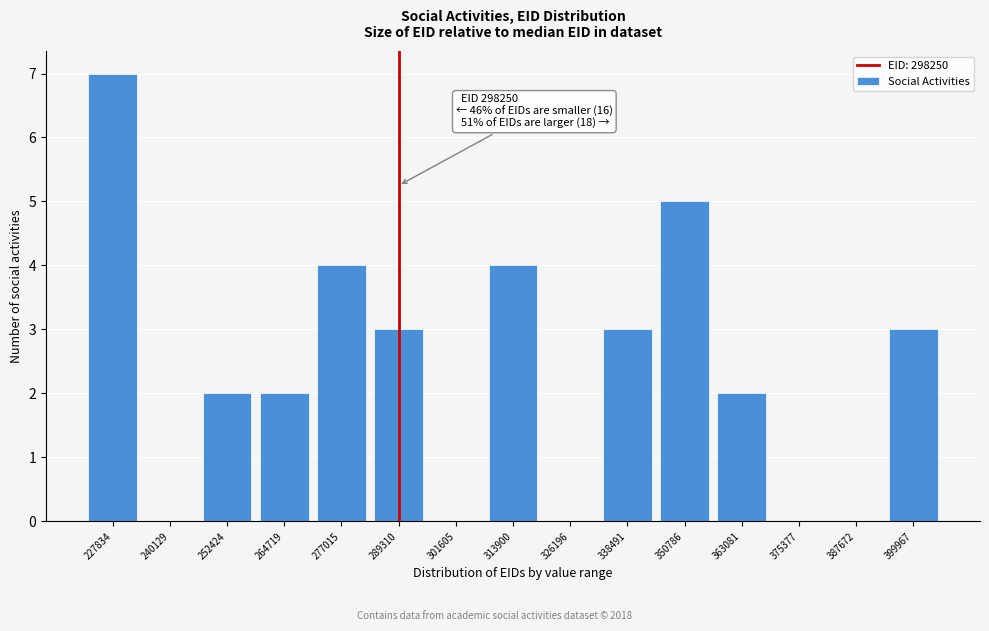

Reading left to right, list all the values displayed in this chart.

227834=7	240129=0	252424=2	264719=2	277015=4	289310=3	301605=0	313900=4	326196=0	338491=3	350786=5	363081=2	375377=0	387672=0	399967=3